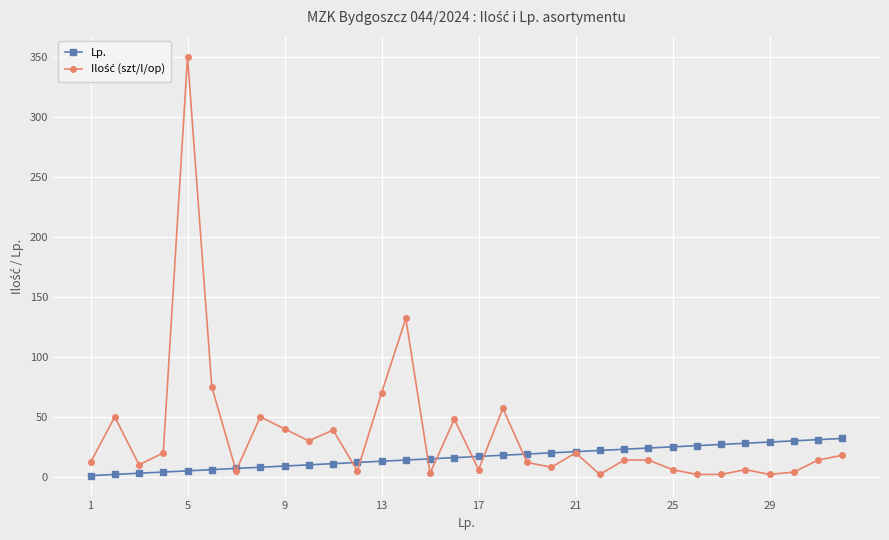

Which series has the widest spread of values?

Ilość (szt/l/op)